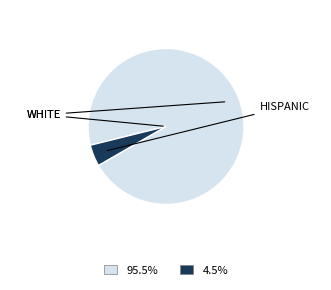

How many segments does this pie chart have?

2